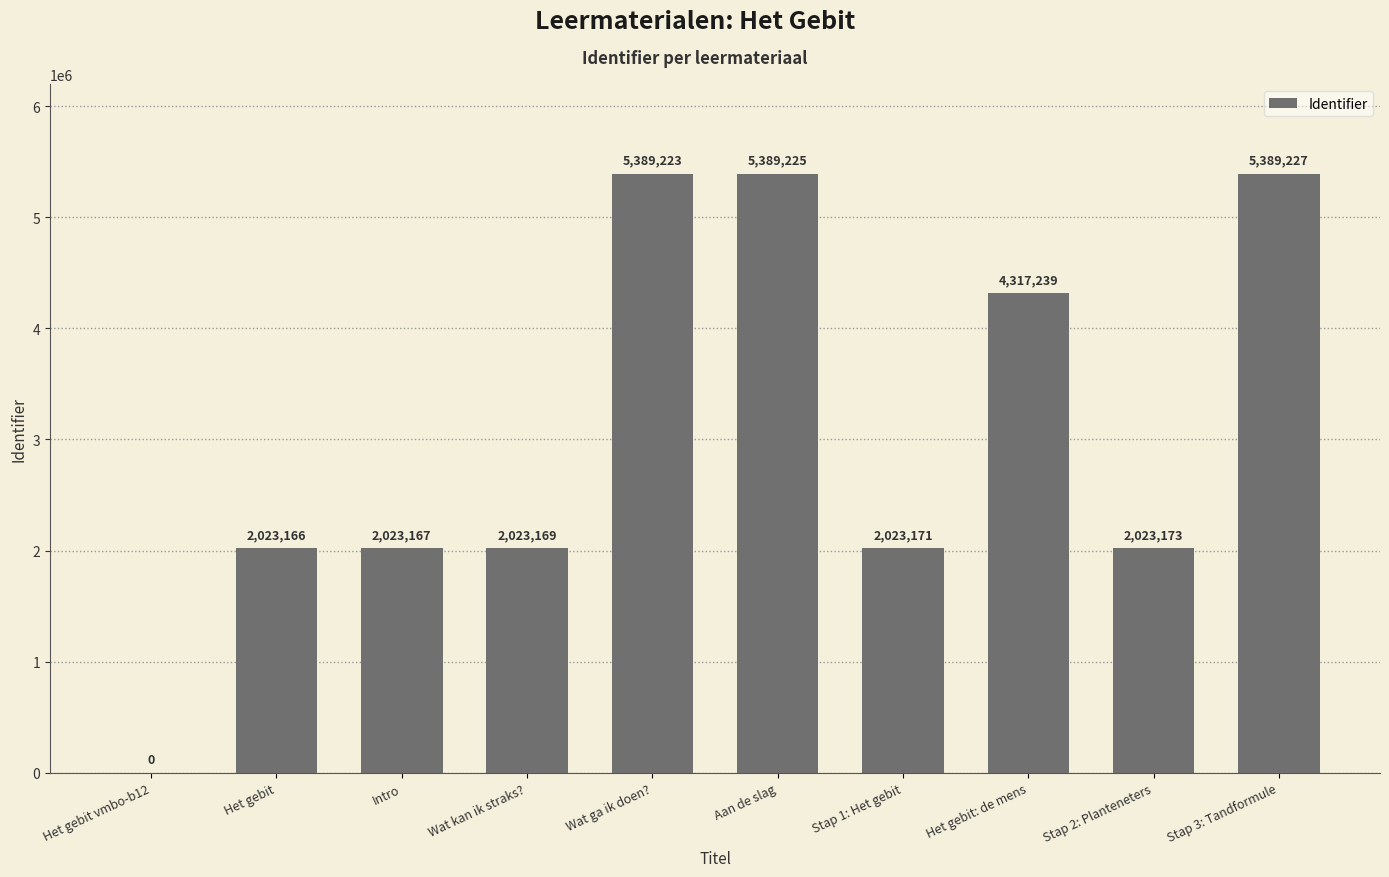

What is the ratio of the value at Het gebit: de mens to the value at Stap 2: Planteneters?

2.1